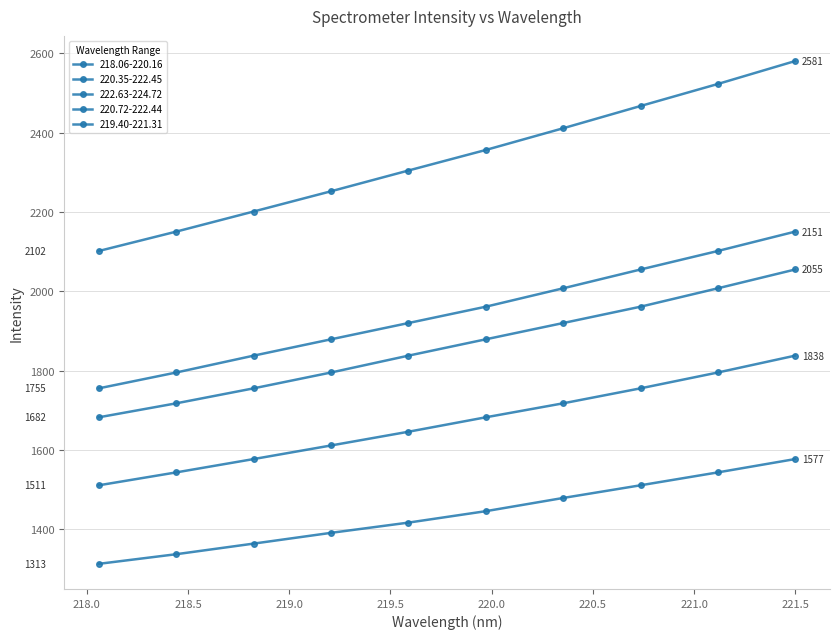

How many lines are shown in the chart?

5